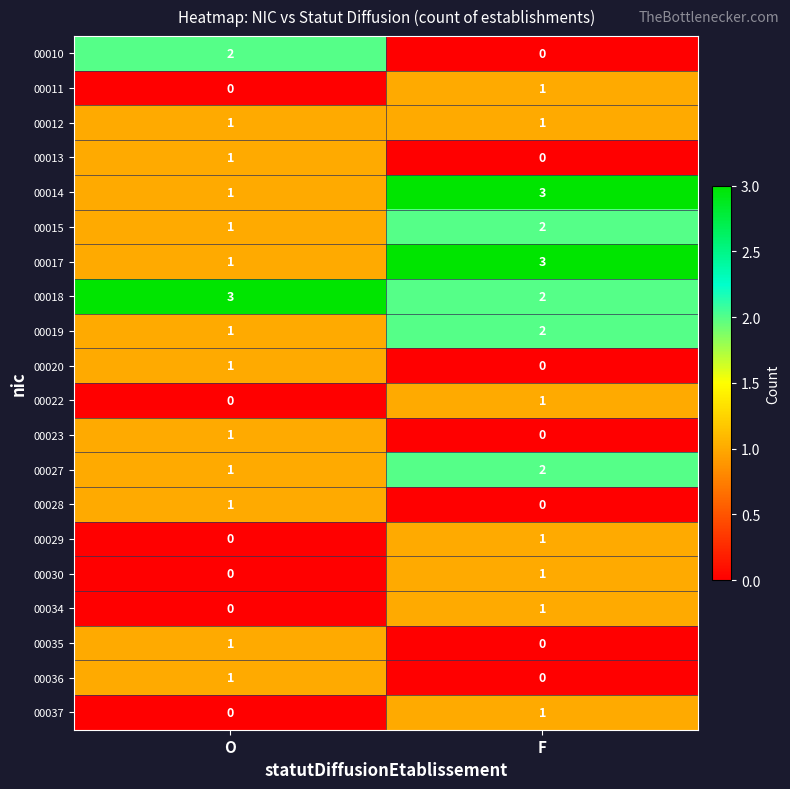

Where is 00027 nearest to the value 1?

O